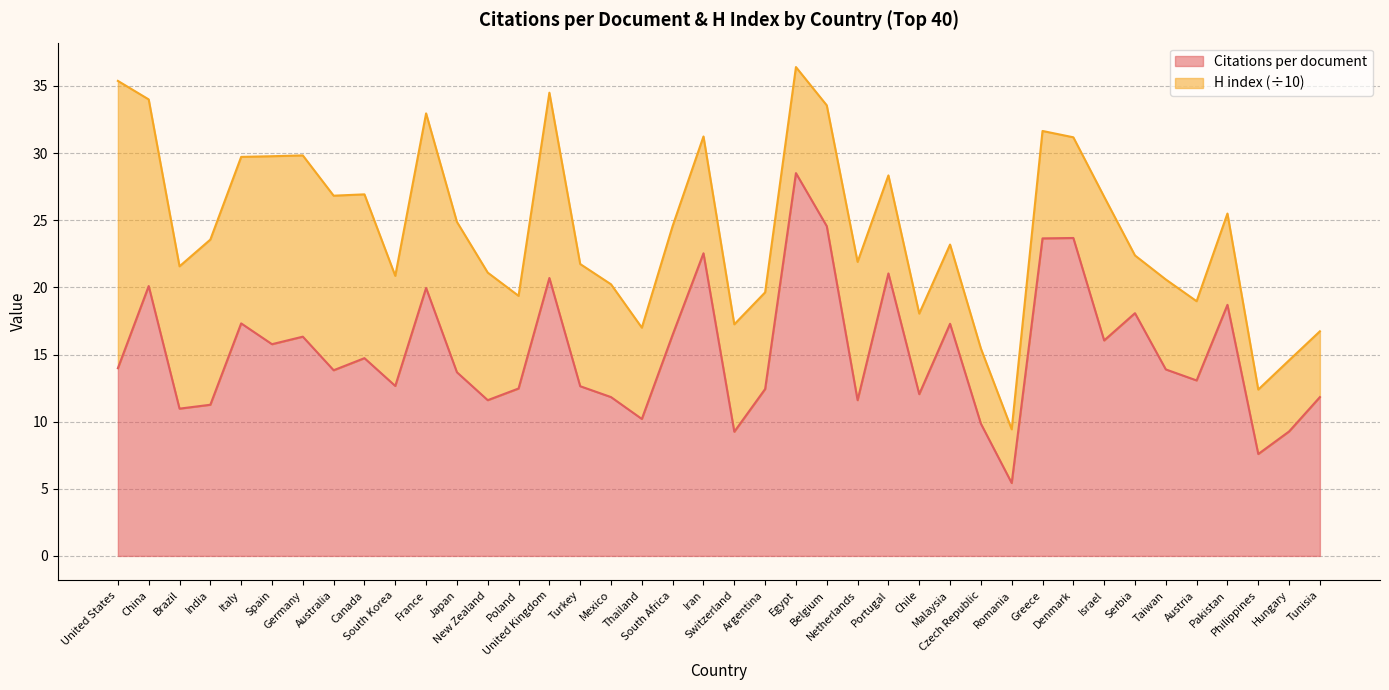

What value does the data have at South Africa?

16.5